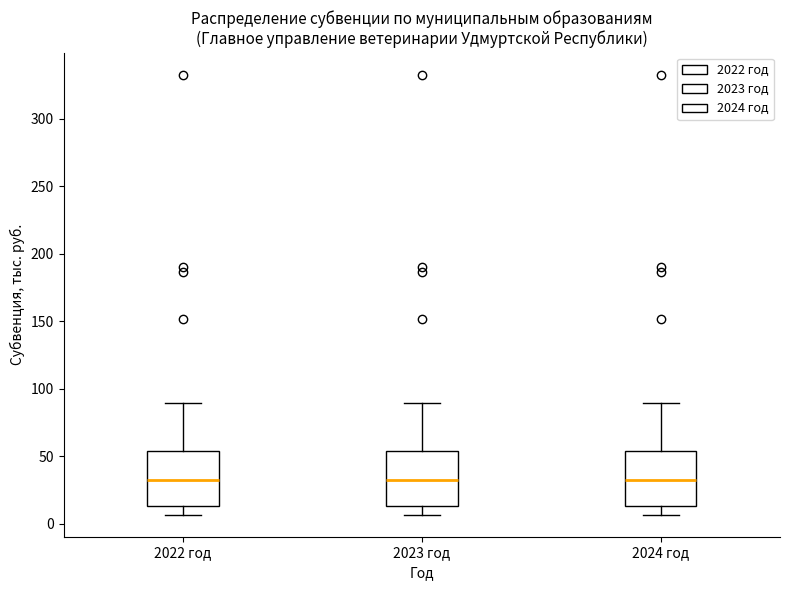

Reading left to right, read every box against the y-axis: the position of its median line, the range the box covers, and the ends of its whiskers. The values are not printed on the chart, so give them approximately, as read against the axis.

2022 год: median 30, box 15 to 55, whiskers 5 to 90
2023 год: median 30, box 15 to 55, whiskers 5 to 90
2024 год: median 30, box 15 to 55, whiskers 5 to 90